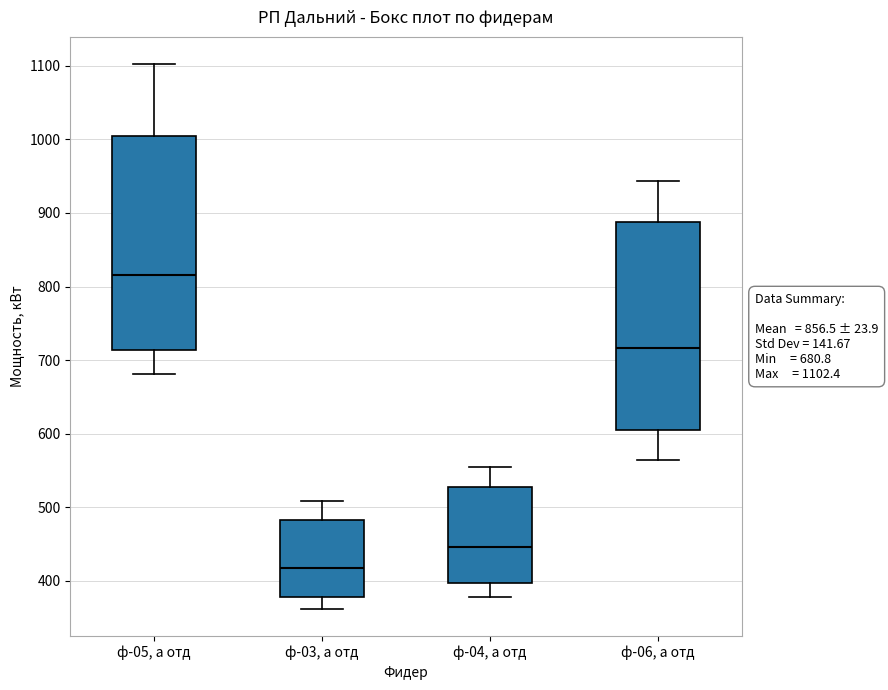

Which box's median line is the lowest?

ф-03, а отд